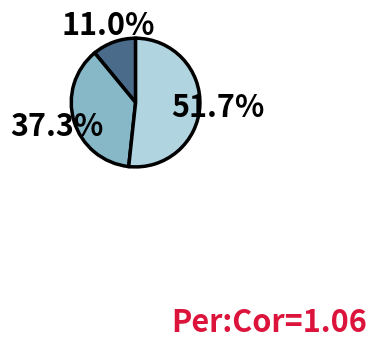

How many slices are in this pie chart?

3